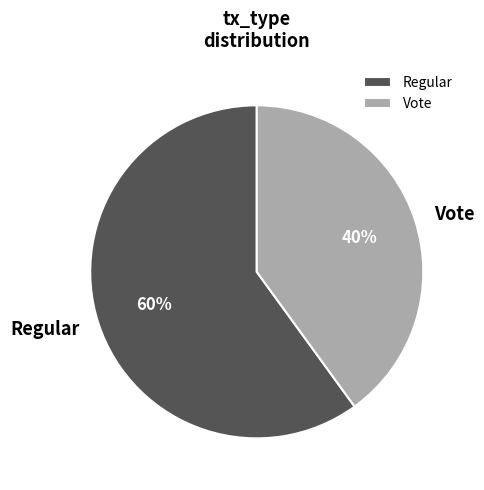

To the nearest percent, what is the combined percentage of Regular and Vote?

100%